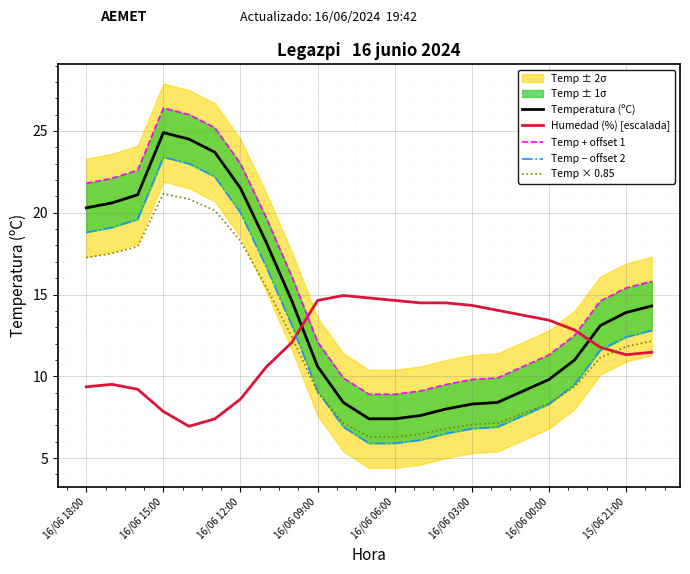

What is the value of the Humedad (%) [escalada] point at the 13th from the left?

14.6